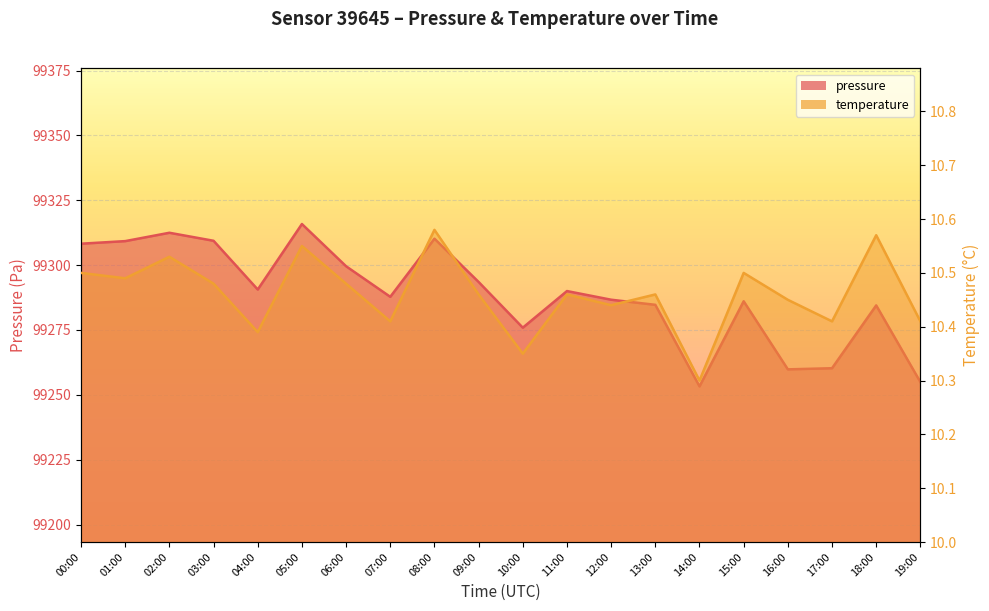

Which series changed the most between 15:00 and 16:00?

pressure